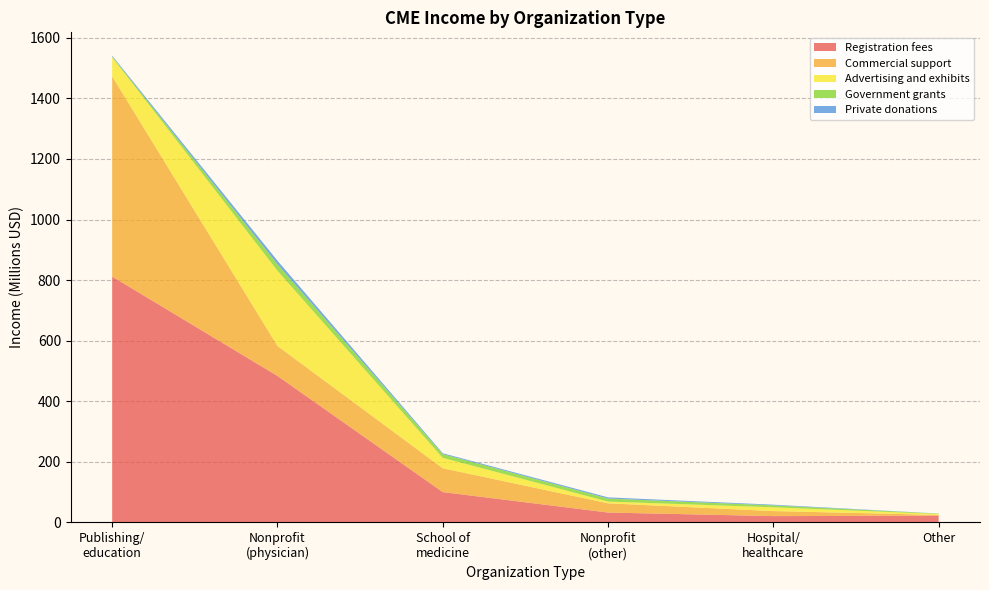

Reading right to left, extract all data points from this chart.

Registration fees: 22208627.5	20774296.5	32606368.3	100158456.9	483703808.2	811837624.4
Commercial support: 2630106.0	16610084.6	30435932.2	78662853.2	99037356.7	661144082.7
Advertising and exhibits: 3063196.0	12445043.9	5694881.0	34410565.6	248311582.5	63335391.5
Government grants: 1138750.1	6462595.9	9991036.9	12146148.9	21213142.2	1803844.0
Private donations: 262558.3	2226589.7	3936858.8	3030885.6	11811563.9	3078068.5